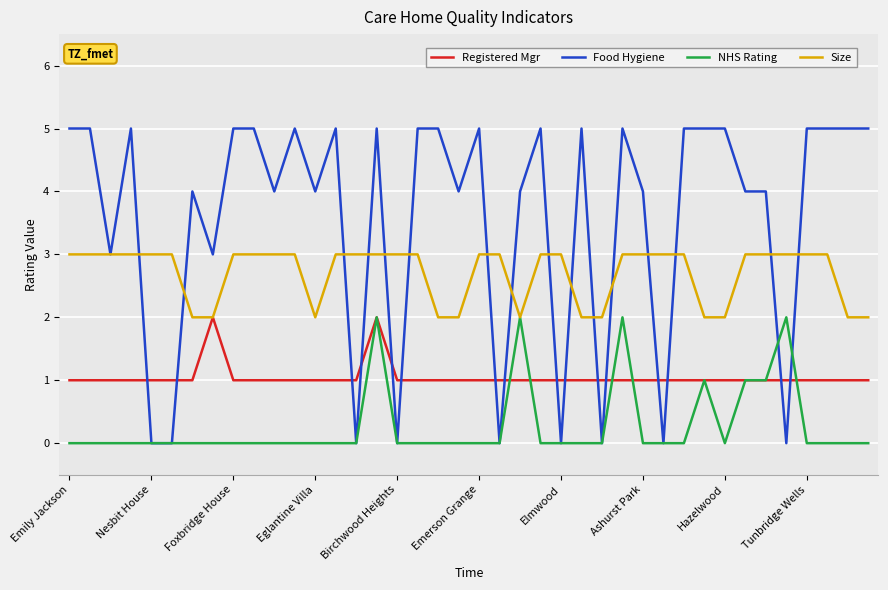

List the series in order of their overall mean, highest first.

Food Hygiene, Size, Registered Mgr, NHS Rating